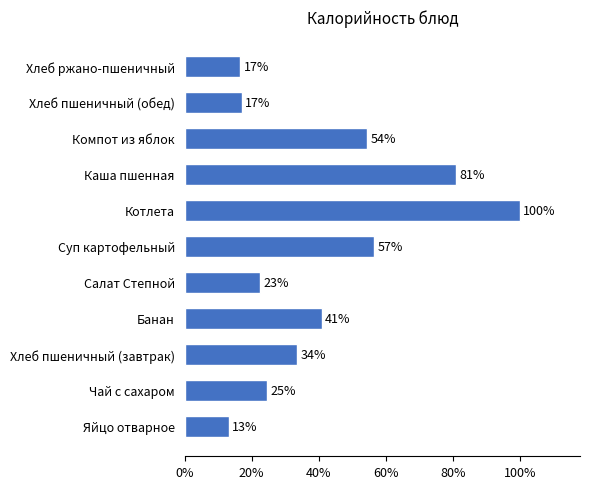

Where is the data nearest to the value 133?

Суп картофельный